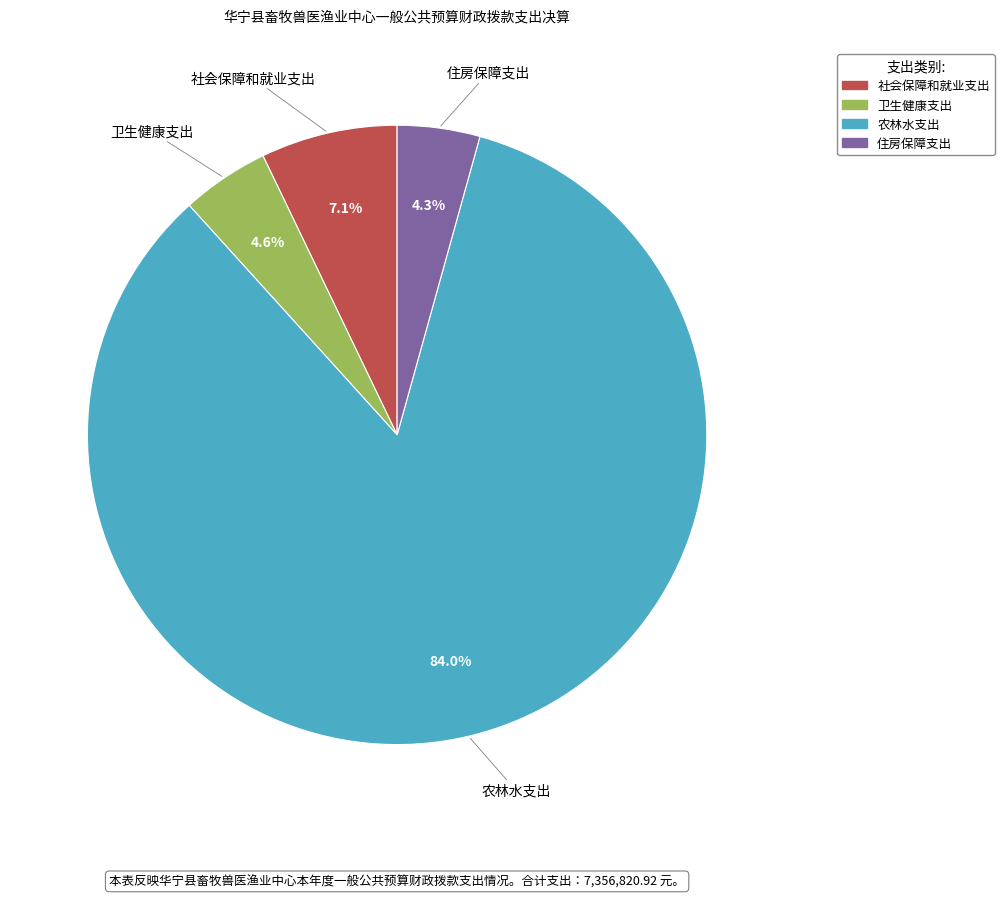

To the nearest percent, what is the combined percentage of 社会保障和就业支出 and 住房保障支出?

11%